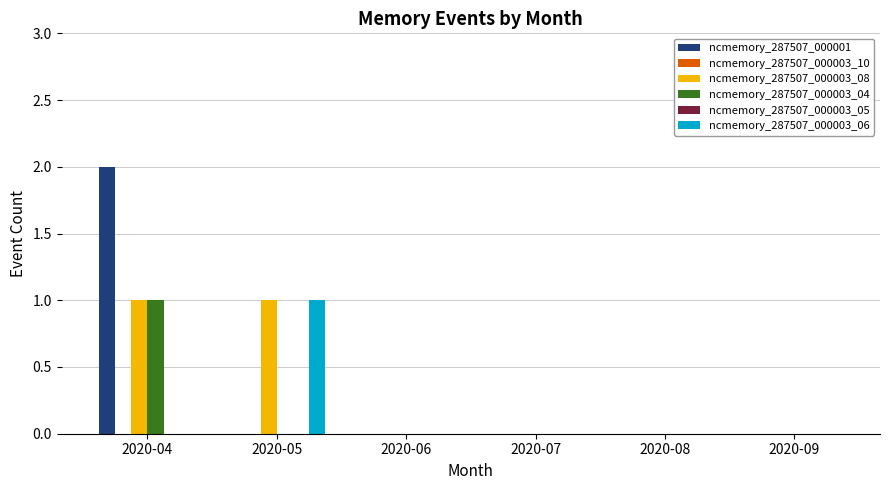

How many data points in ncmemory_287507_000003_04 are above 0?

1